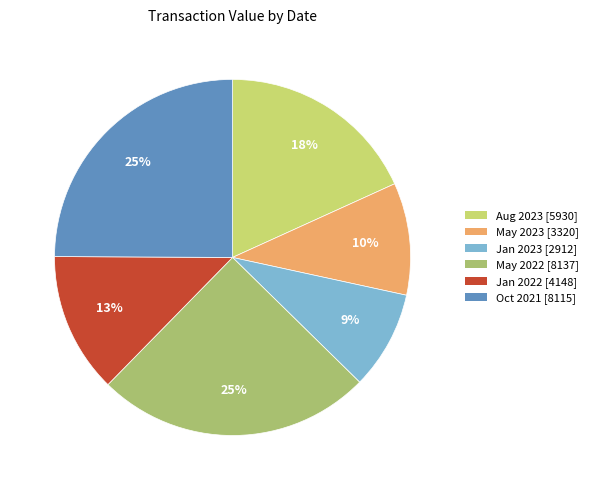

How many slices are in this pie chart?

6